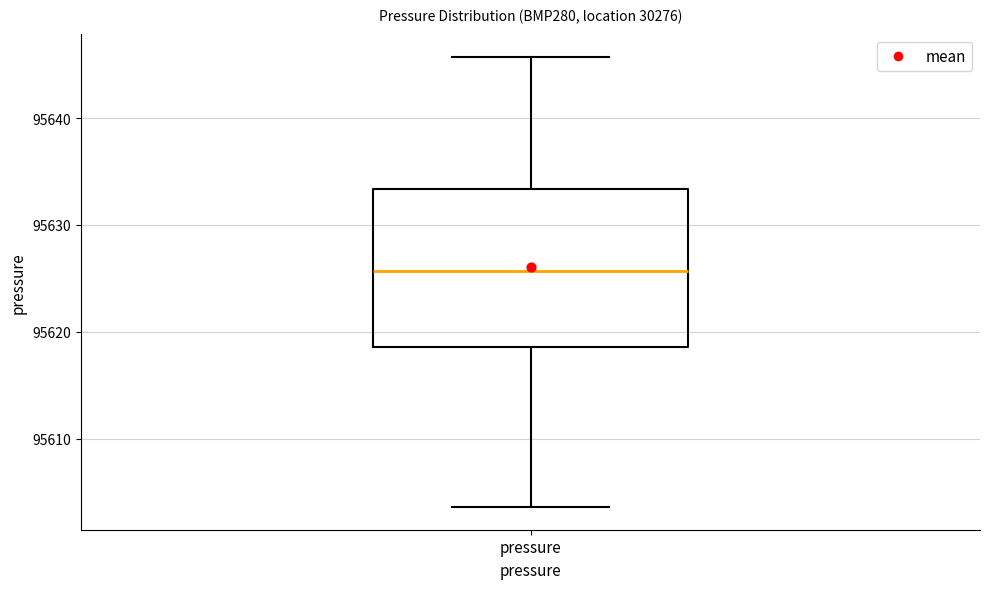

Read this box plot against the y-axis: the position of the median line, the range covered by the box, and the ends of both whiskers. The values are not printed on the chart, so give them approximately, as read against the axis.

median 95626, box 95619 to 95633, whiskers 95604 to 95646